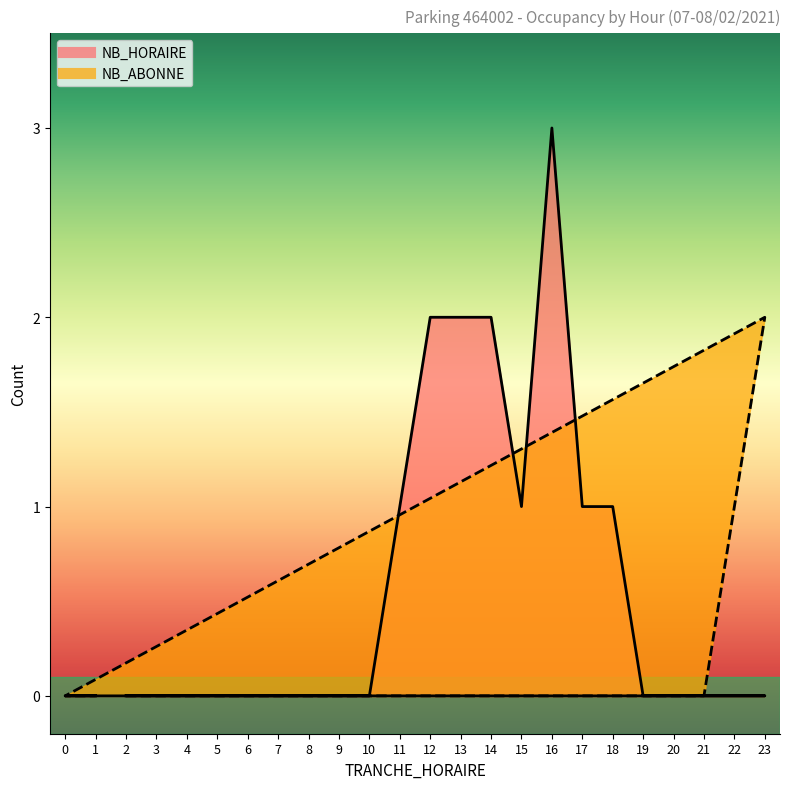

Count the NB_HORAIRE values in the range 0 to 1.

20